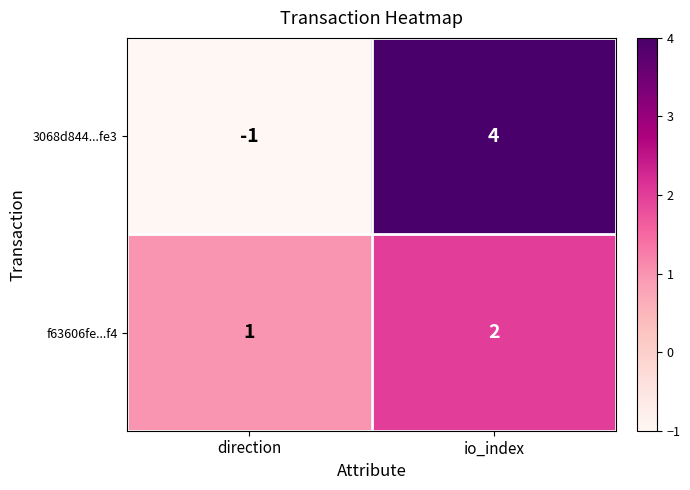

Which label corresponds to the smallest value in the chart?

direction